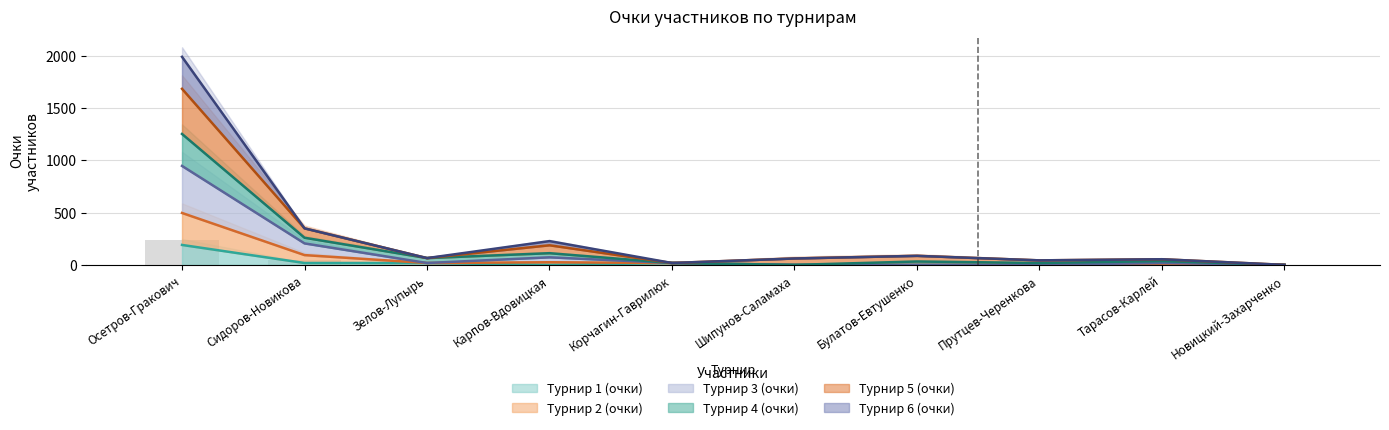

The value of Турнир 1 (очки) at Корчагин-Гаврилюк is 18.0. True or false?

True